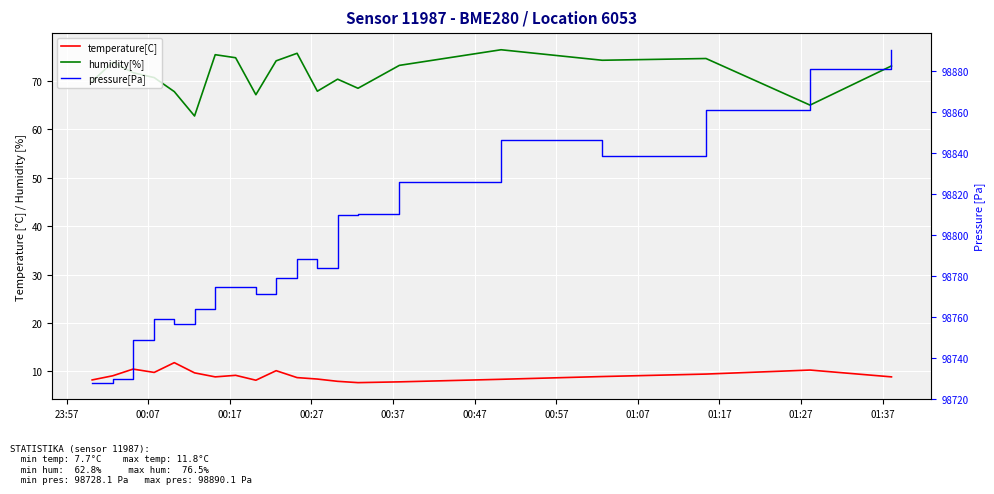

How many data points in pressure[Pa] are less than 98783?

10